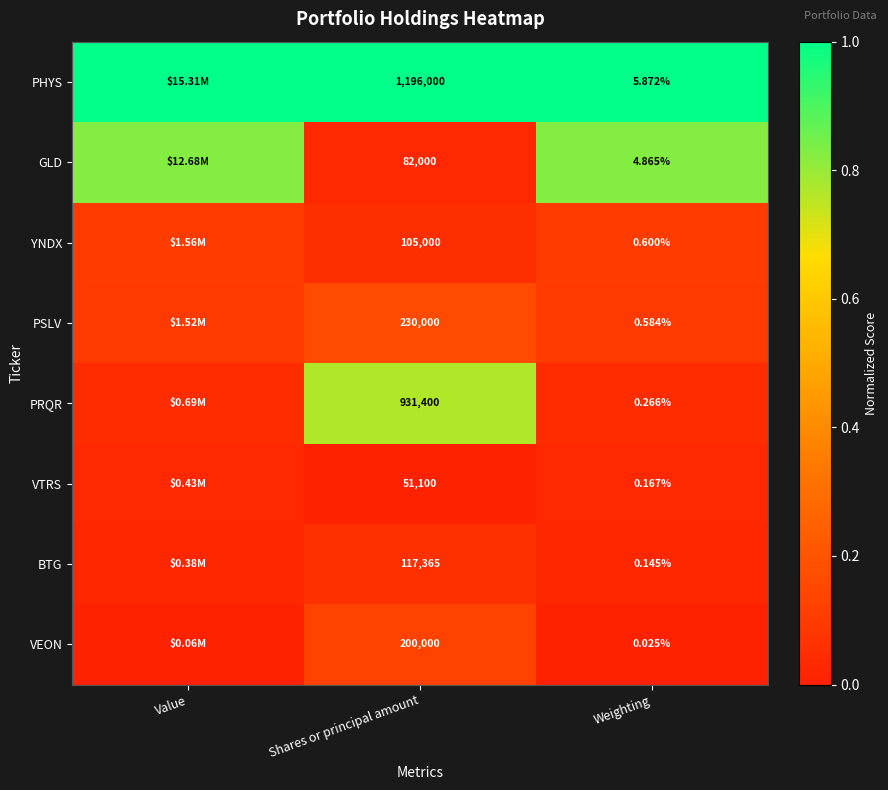

True or false: PRQR has a value of 1.2 at Shares or principal amount.

False